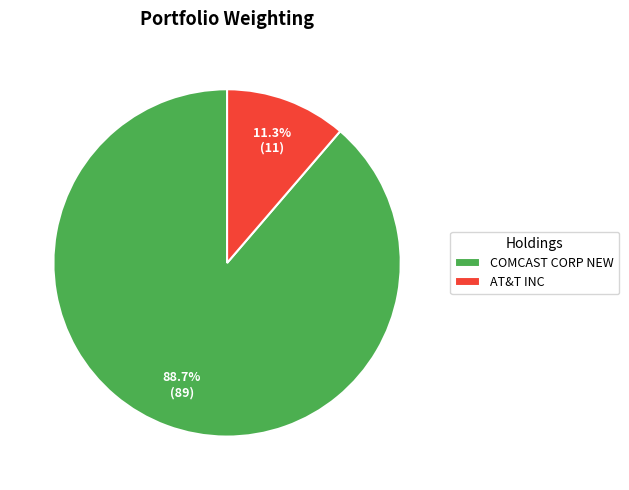

Between COMCAST CORP NEW and AT&T INC, which is larger?

COMCAST CORP NEW